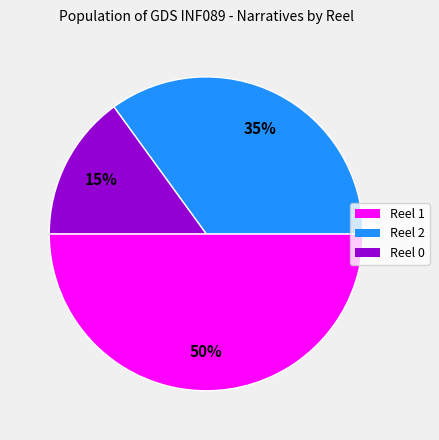

Combined, do Reel 1 and Reel 2 account for over 50%?

Yes